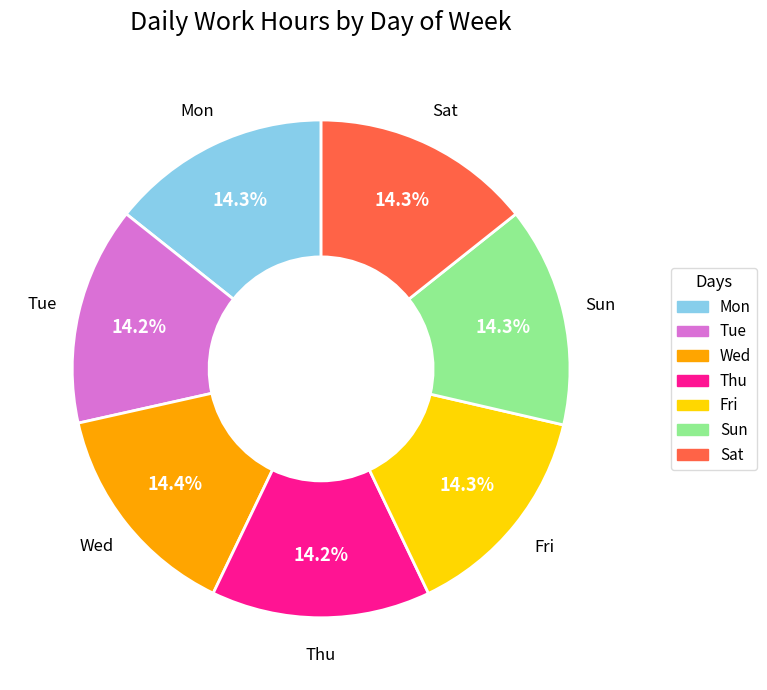

To the nearest percent, what is the combined percentage of Tue and Mon?

28%